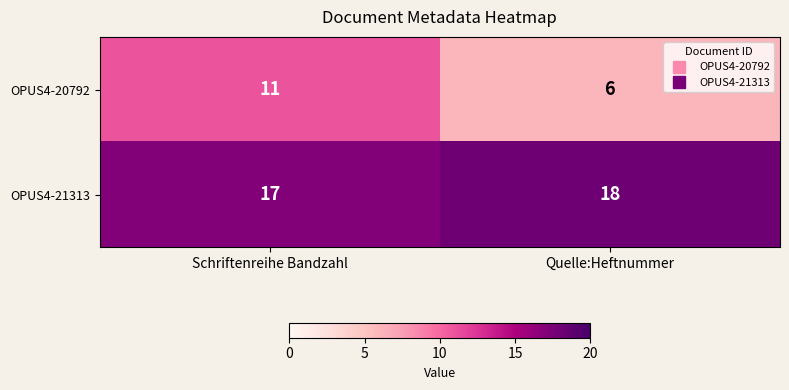

What is the difference between the highest and lowest values at Quelle:Heftnummer?

12